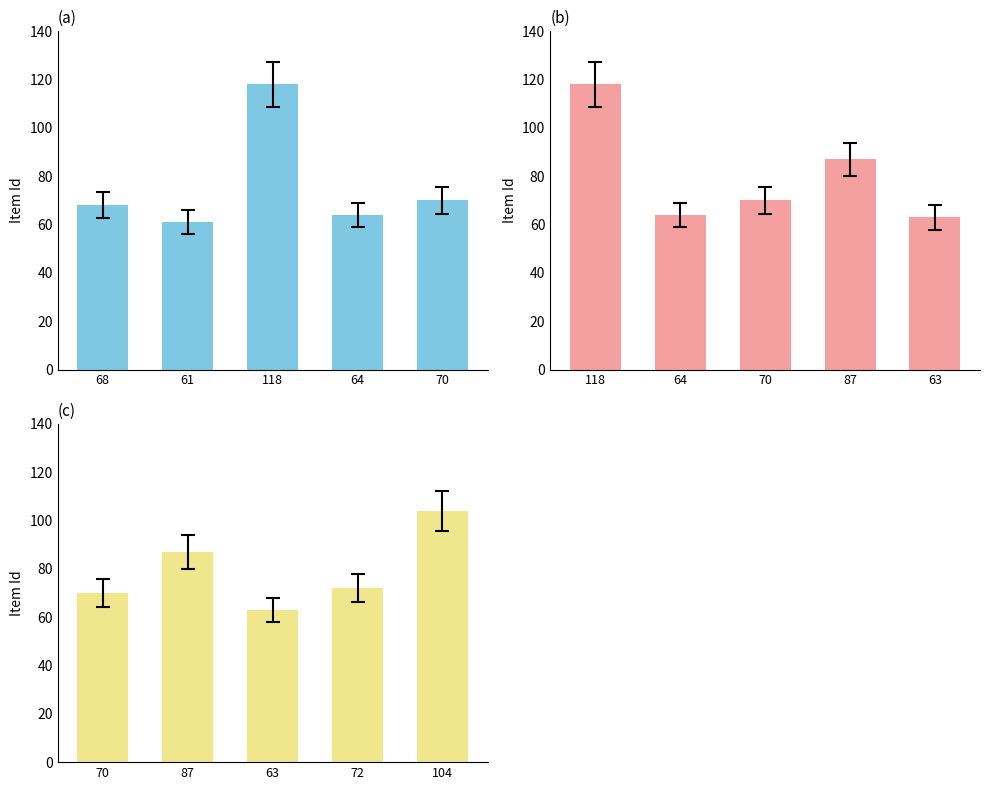

Which series changed the most between 118 and 70?

Item Id (a)